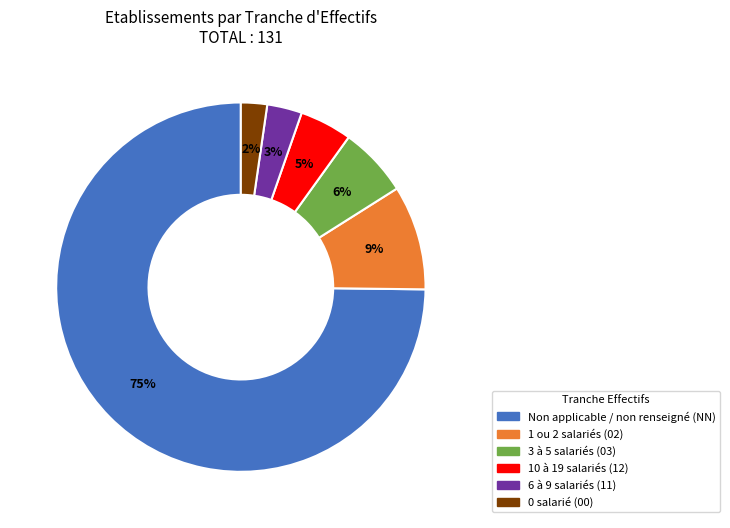

What is the smallest slice in the pie chart?

0 salarié (00)